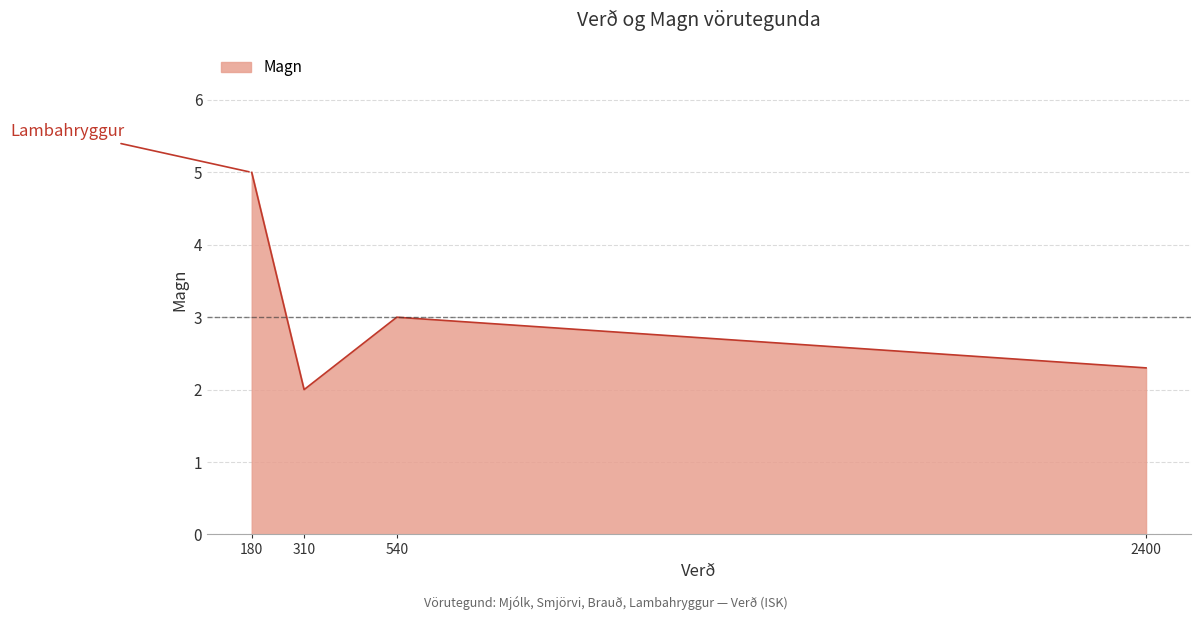

Is it true that the value at 310 is 2.0?

True